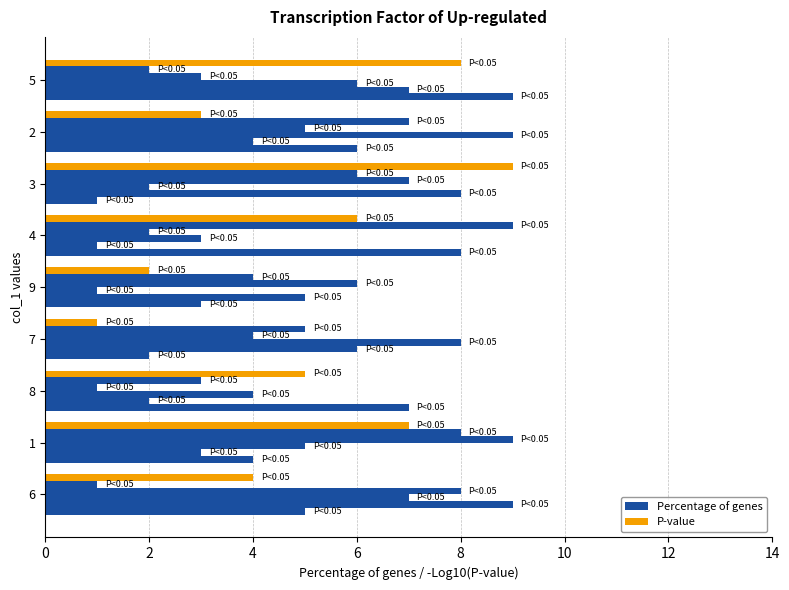

How many distinct data groups are displayed?

6